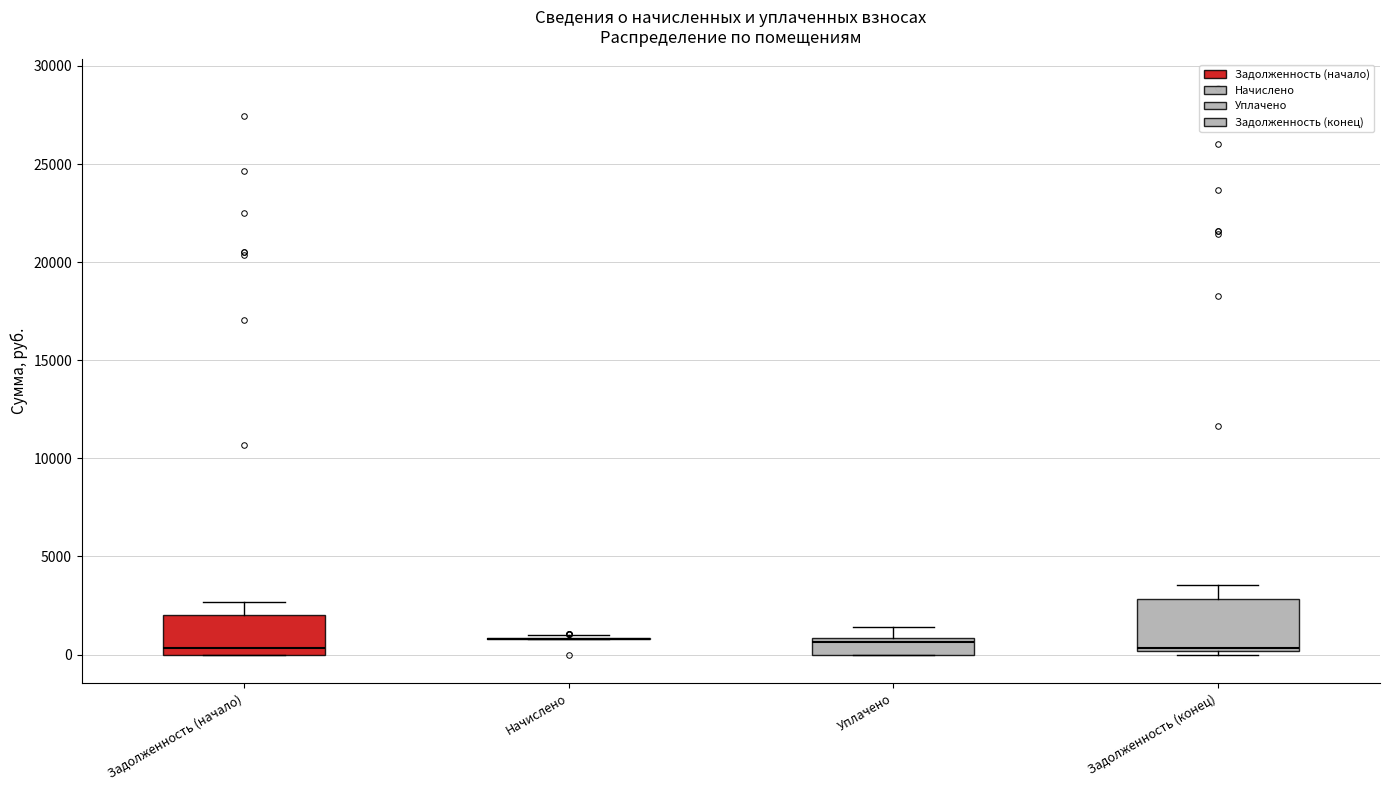

Where is the upper edge of the box for Уплачено on the y-axis? The values are not printed on the chart, so give them approximately, as read against the axis.

1000